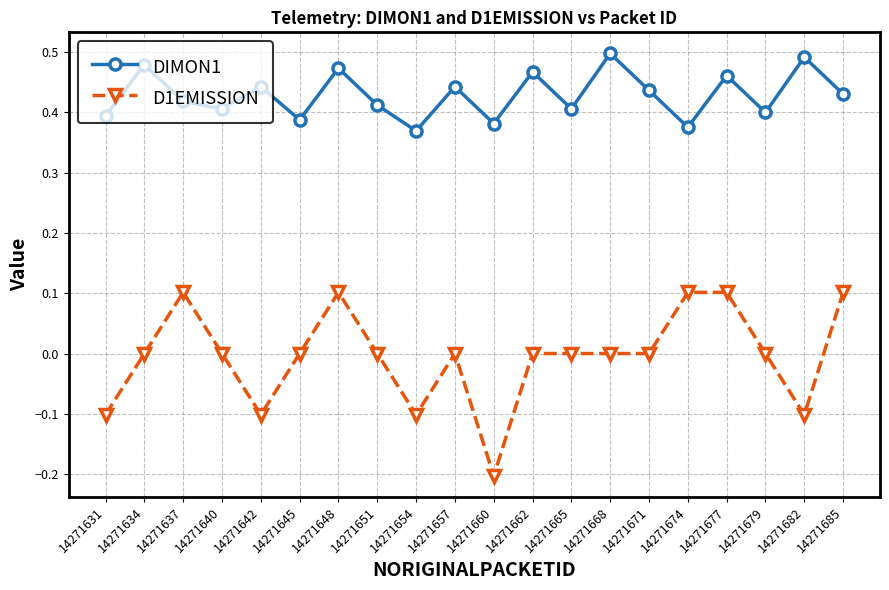

At which category does DIMON1 reach its first local valley?

14271640